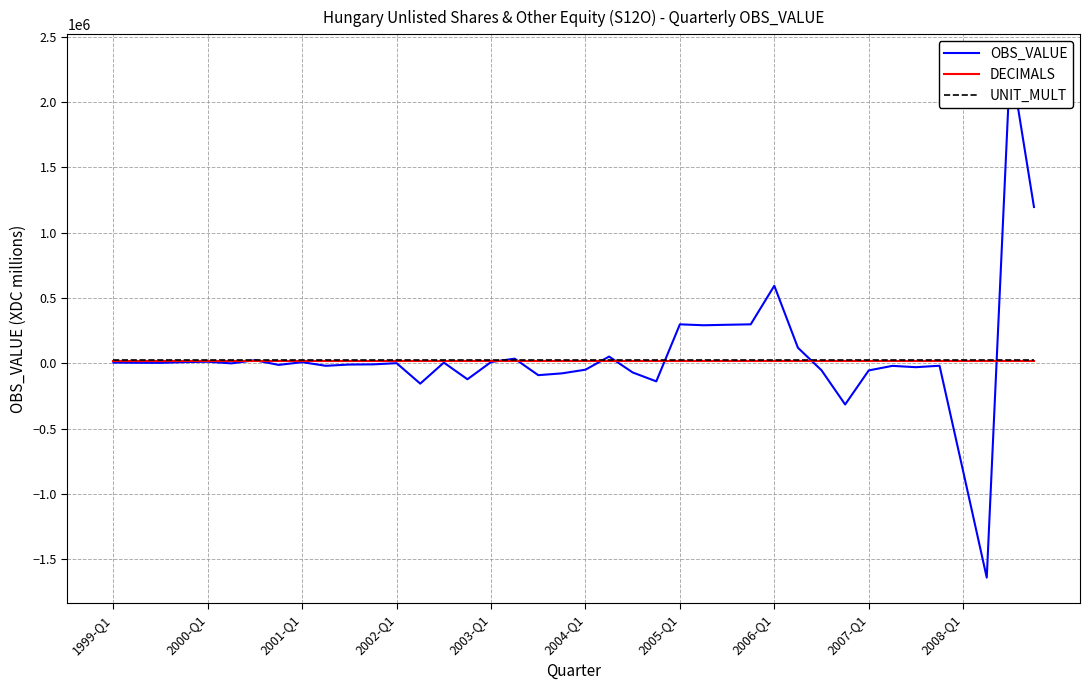

Reading left to right, what are all the values shown in this chart?

OBS_VALUE: 4892.0	3390.0	2727.0	8203.0	11200.0	-1209.0	23055.0	-12997.0	7919.0	-19784.0	-10221.0	-8839.0	244.0	-156311.0	4724.0	-122932.0	9146.0	34806.0	-91523.0	-77751.0	-49583.0	50829.0	-70773.0	-138979.0	297603.0	290648.0	294315.0	297651.0	593092.0	118432.0	-54211.0	-316048.0	-55177.0	-20374.0	-30395.0	-19347.0	-827517.0	-1641318.0	2319978.0	1195904.0
DECIMALS: 13826.0	13826.0	13826.0	13826.0	13826.0	13826.0	13826.0	13826.0	13826.0	13826.0	13826.0	13826.0	13826.0	13826.0	13826.0	13826.0	13826.0	13826.0	13826.0	13826.0	13826.0	13826.0	13826.0	13826.0	13826.0	13826.0	13826.0	13826.0	13826.0	13826.0	13826.0	13826.0	13826.0	13826.0	13826.0	13826.0	13826.0	13826.0	13826.0	13826.0
UNIT_MULT: 23043.4	23043.4	23043.4	23043.4	23043.4	23043.4	23043.4	23043.4	23043.4	23043.4	23043.4	23043.4	23043.4	23043.4	23043.4	23043.4	23043.4	23043.4	23043.4	23043.4	23043.4	23043.4	23043.4	23043.4	23043.4	23043.4	23043.4	23043.4	23043.4	23043.4	23043.4	23043.4	23043.4	23043.4	23043.4	23043.4	23043.4	23043.4	23043.4	23043.4